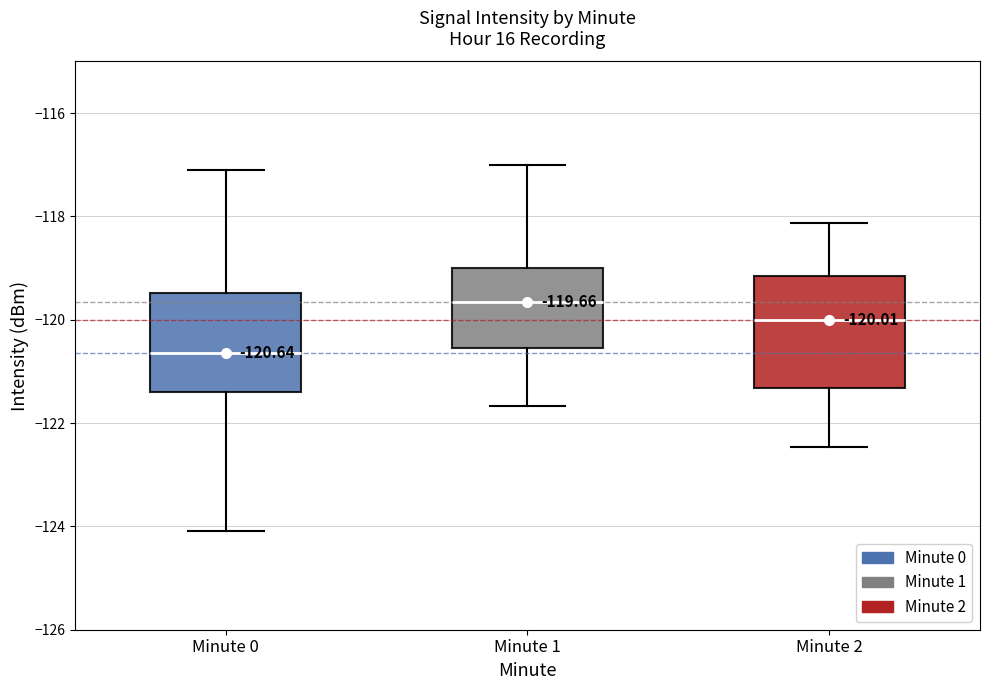

Comparing the boxes themselves (not the whiskers), which one is the tallest?

Minute 2